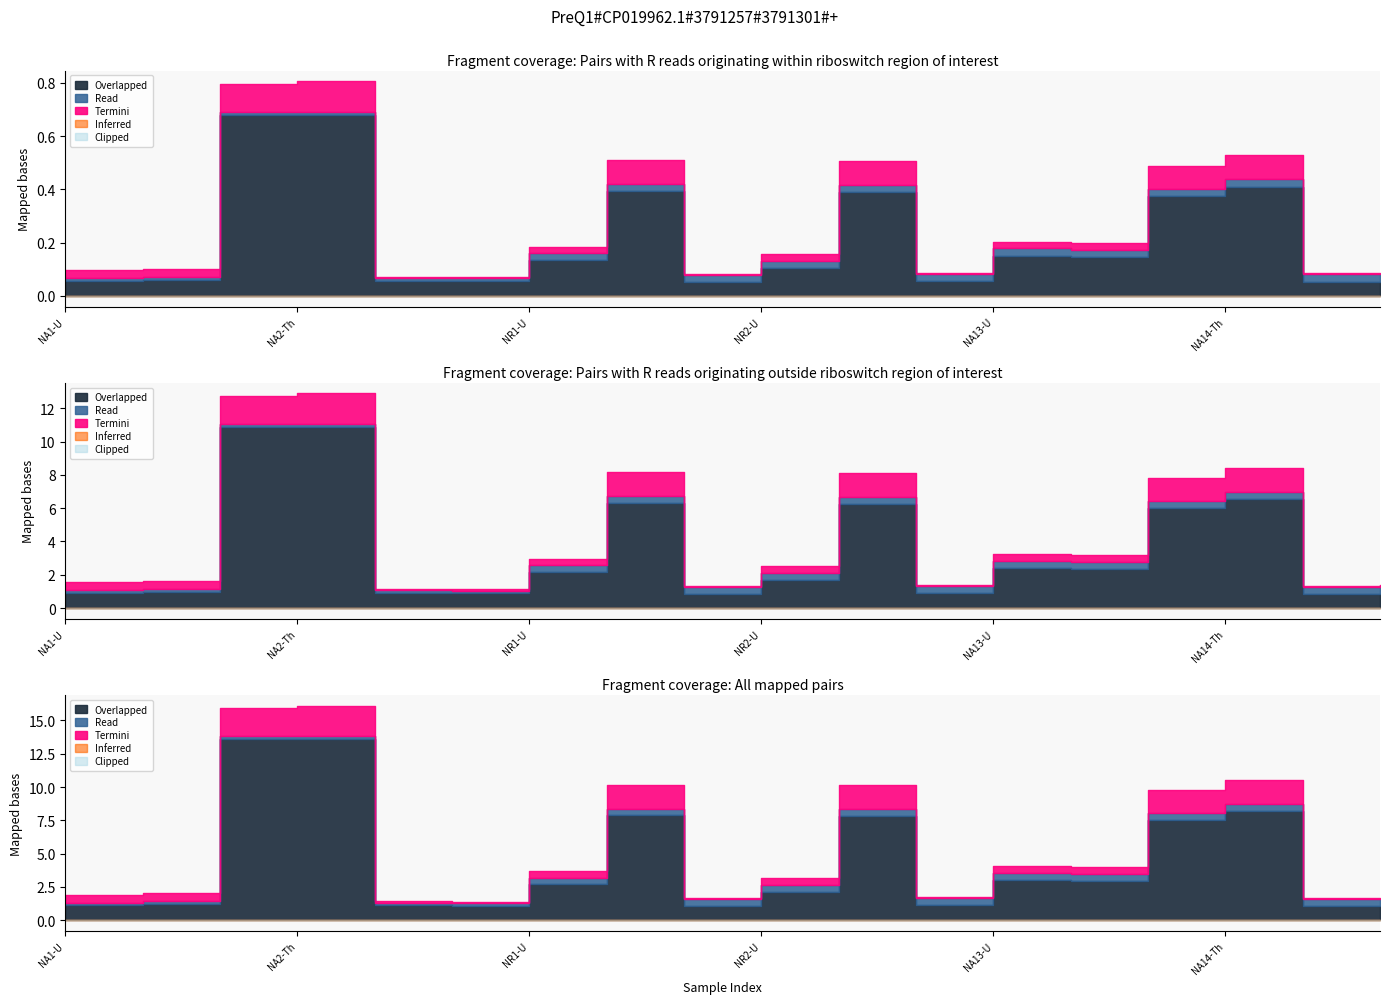

What position from the left is NA13-U?

13